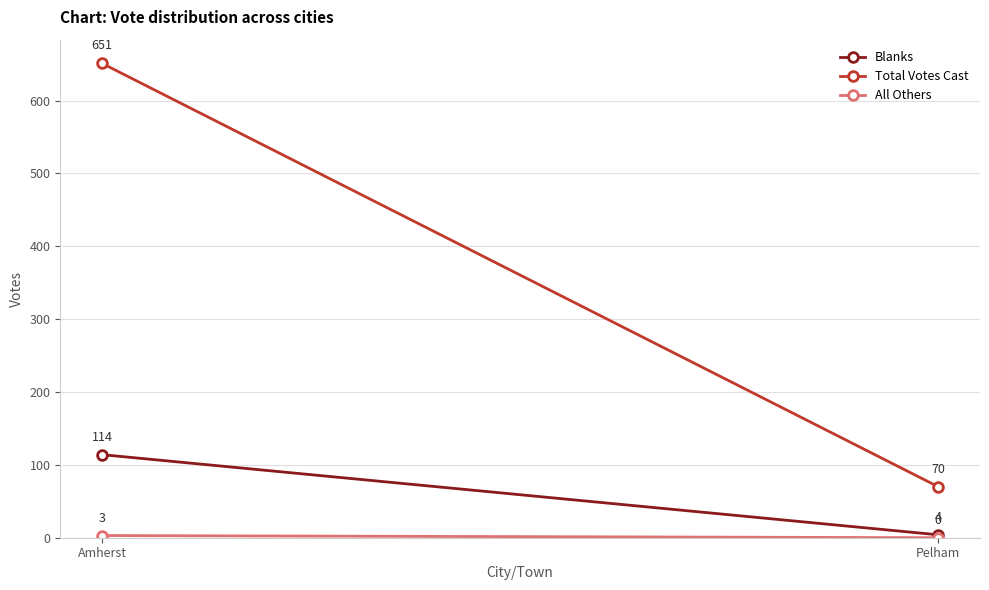

Is this an area chart (filled region under the line)?

No